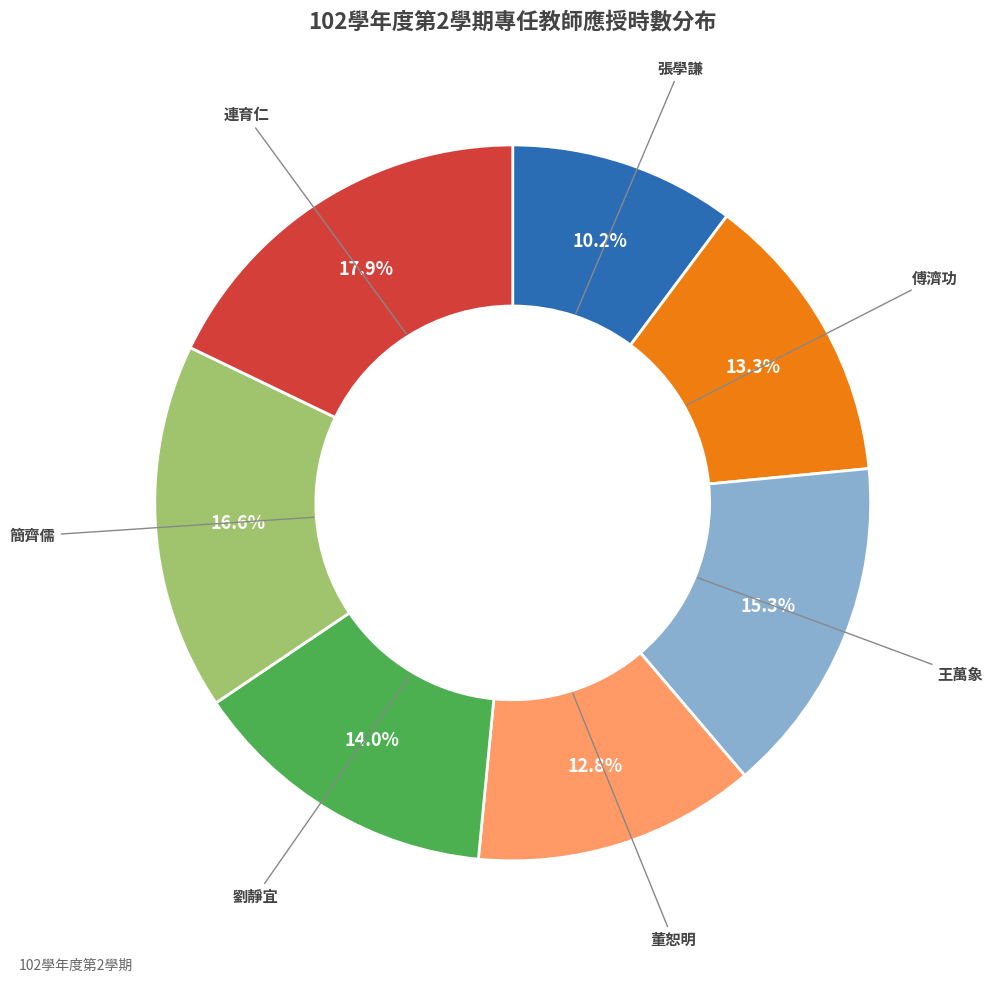

Is there any slice that represents more than half of the pie?

No